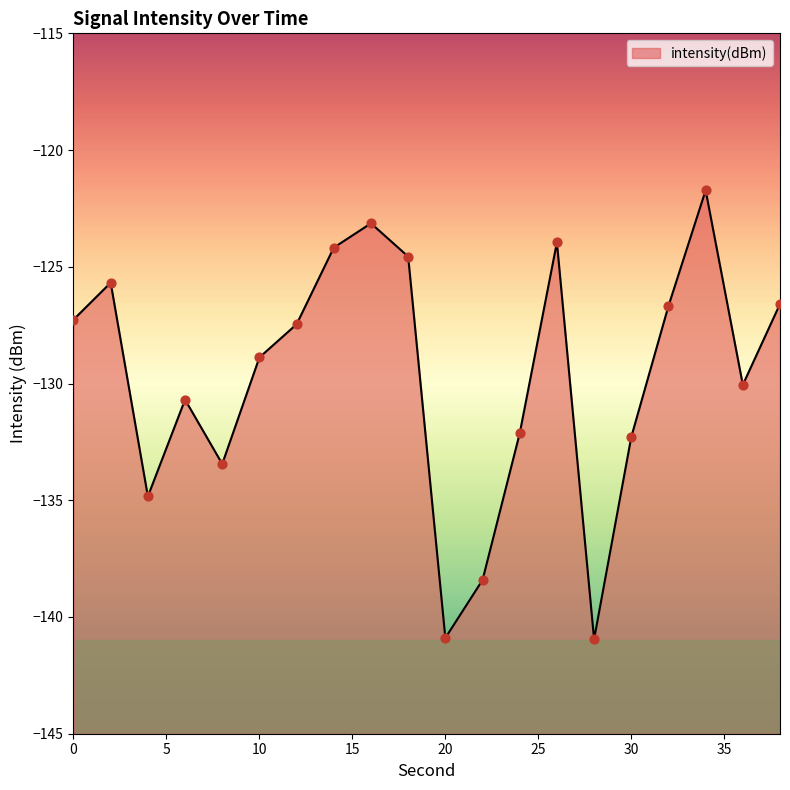

Between 4 and 30, which is larger?

30